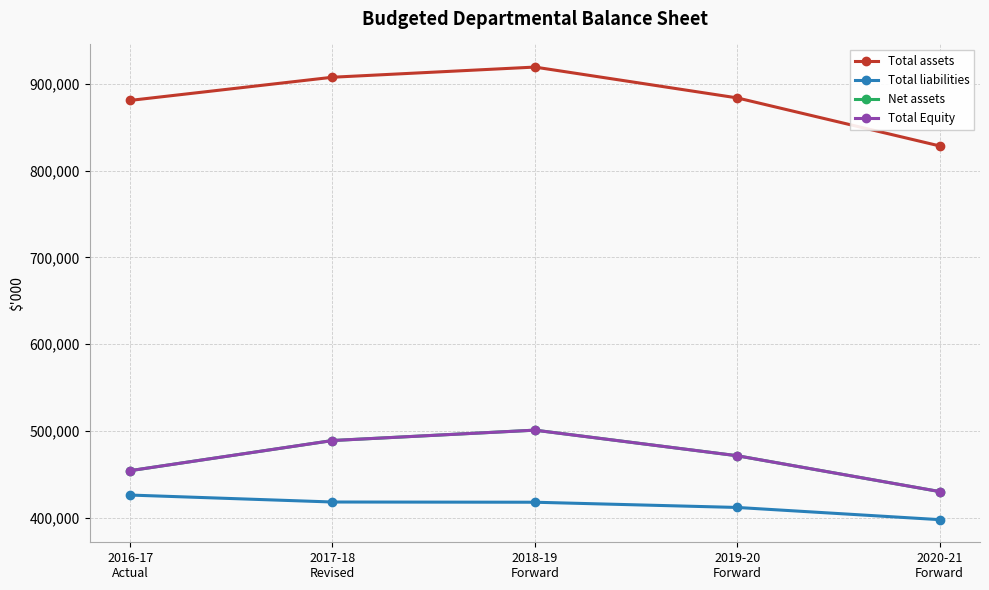

What is the difference between the Total assets values at 2016-17
Actual and 2019-20
Forward?

2900